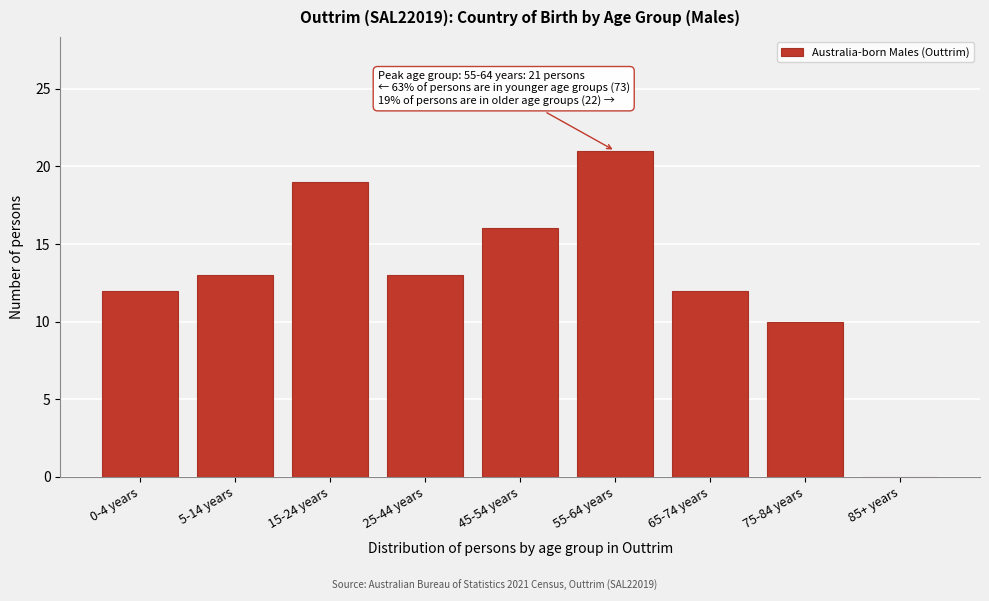

Reading right to left, list all the values displayed in this chart.

85+ years=0	75-84 years=10	65-74 years=12	55-64 years=21	45-54 years=16	25-44 years=13	15-24 years=19	5-14 years=13	0-4 years=12